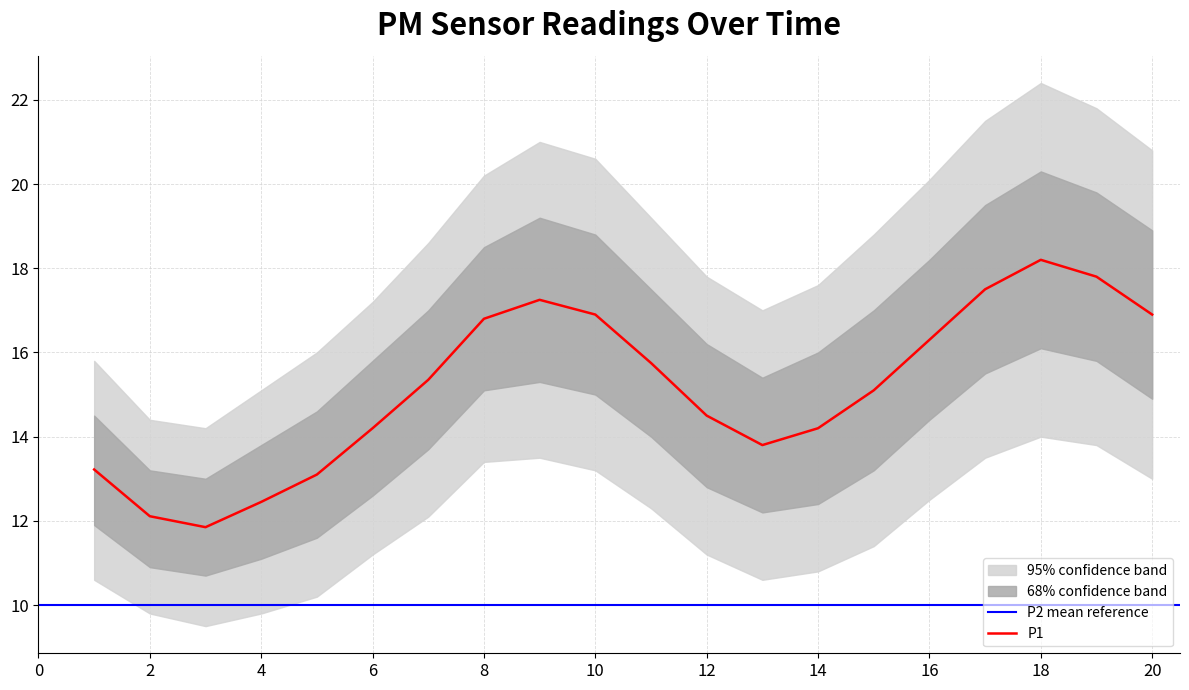

At which label does P1 reach its peak?

18